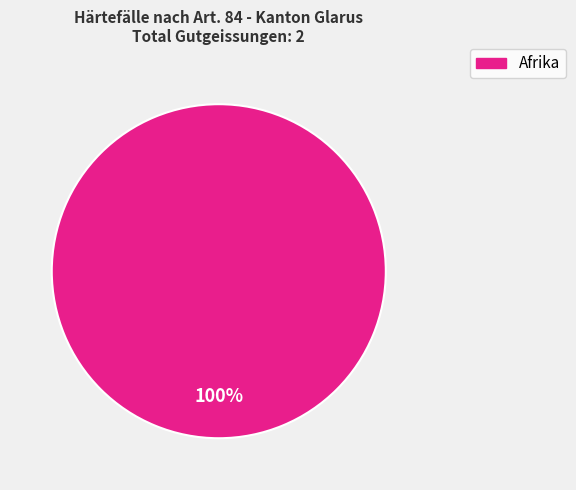

Does any single category account for the majority?

Yes